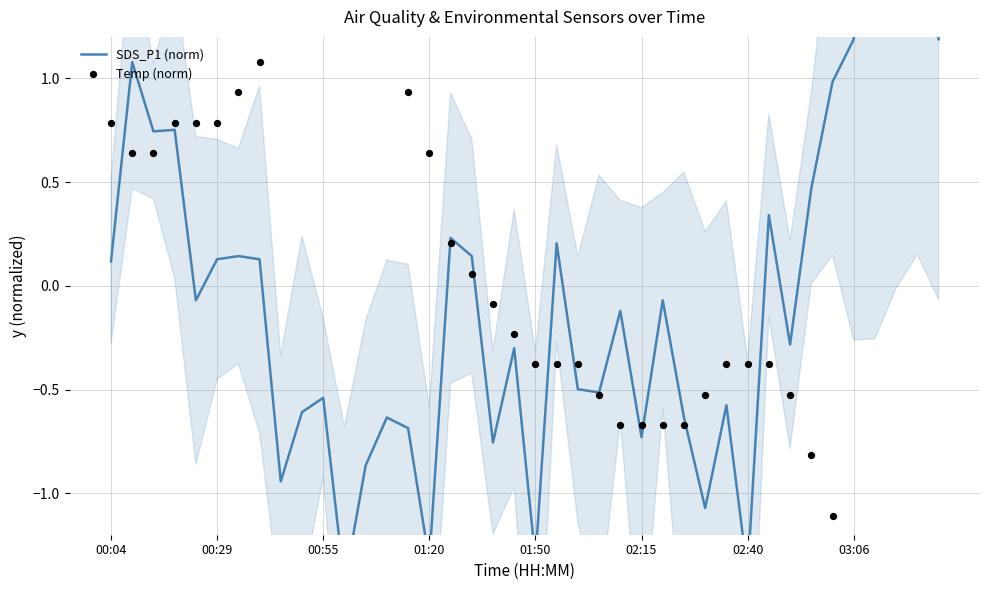

Is the value of SDS_P1 (norm) at 11 greater than the value of Temp (norm) at 32?

No